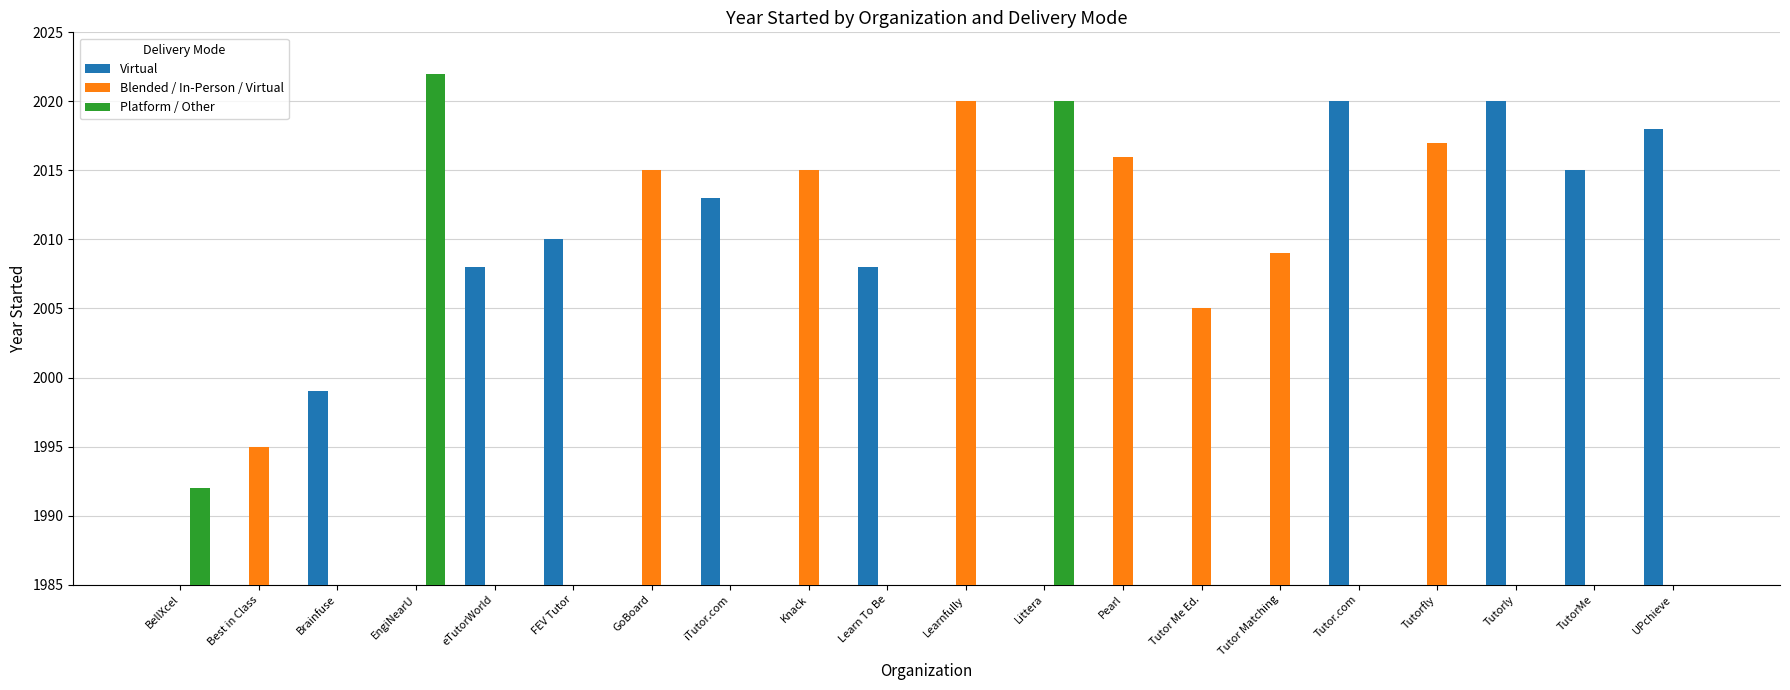

The Platform / Other series shows 0 at Knack. True or false?

True